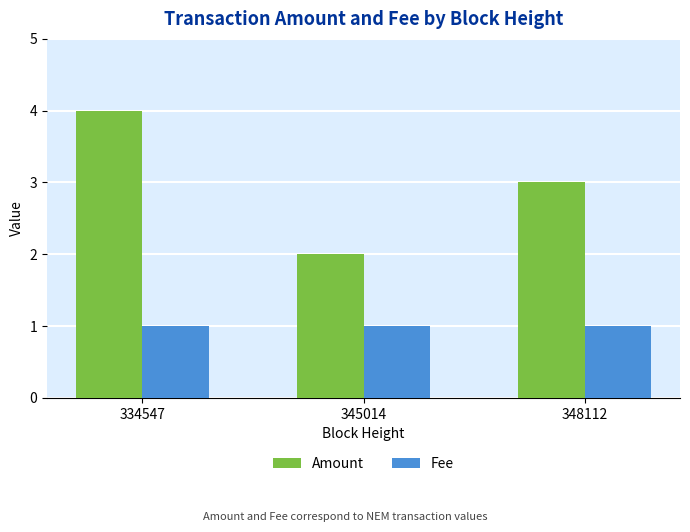

Rank the series by their maximum value, from lowest to highest.

Fee, Amount